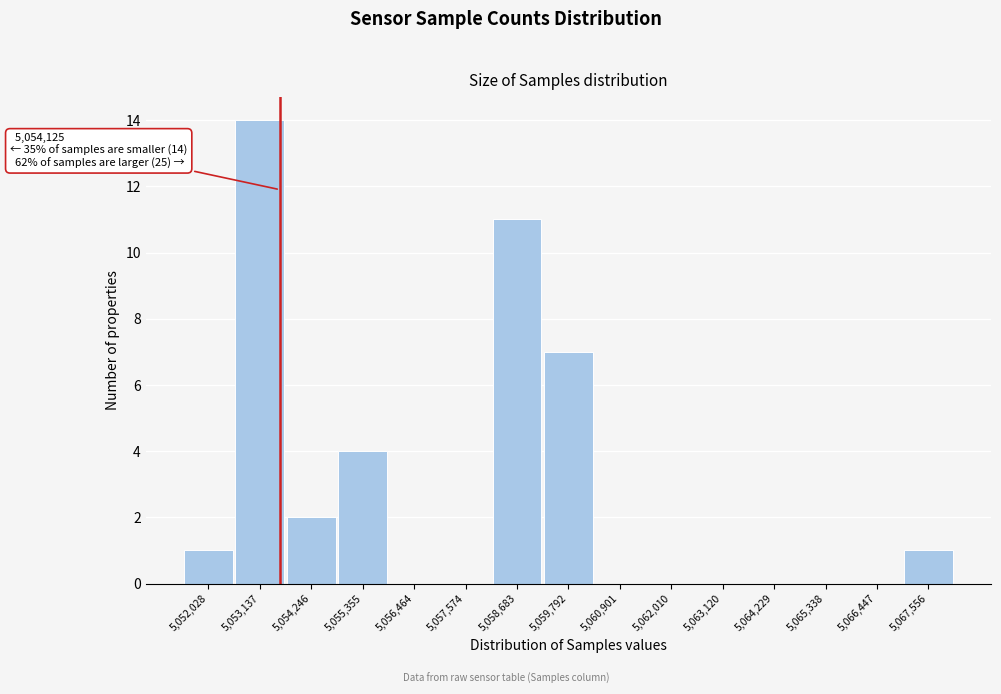

Reading left to right, extract all data points from this chart.

5,052,028=1	5,053,137=14	5,054,246=2	5,055,355=4	5,056,464=0	5,057,574=0	5,058,683=11	5,059,792=7	5,060,901=0	5,062,010=0	5,063,120=0	5,064,229=0	5,065,338=0	5,066,447=0	5,067,556=1